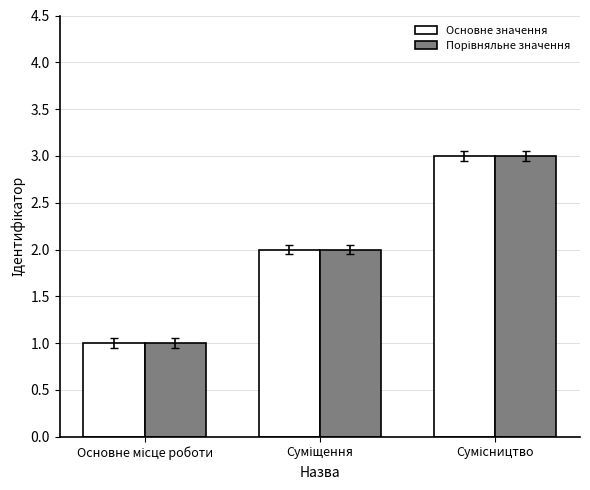

What is the maximum value shown in the chart?

3